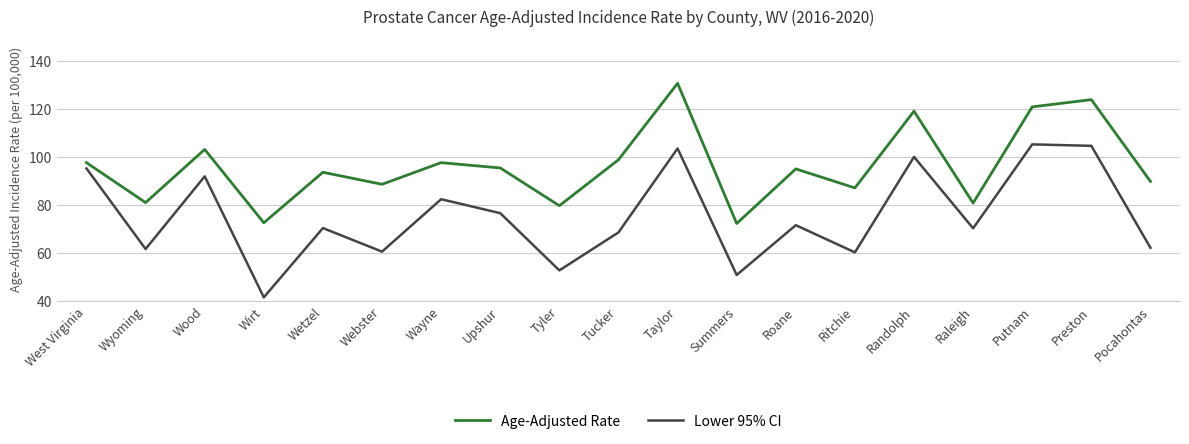

What is the spread (max minus min) of values at Randolph?

19.0